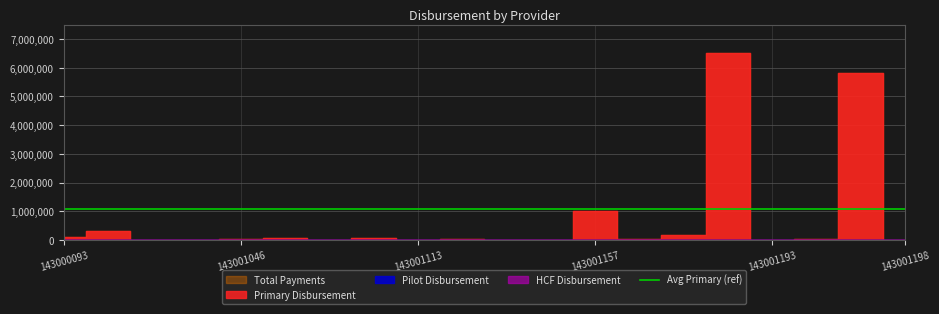

Between 143001125 and 143001196, which is larger?

143001196